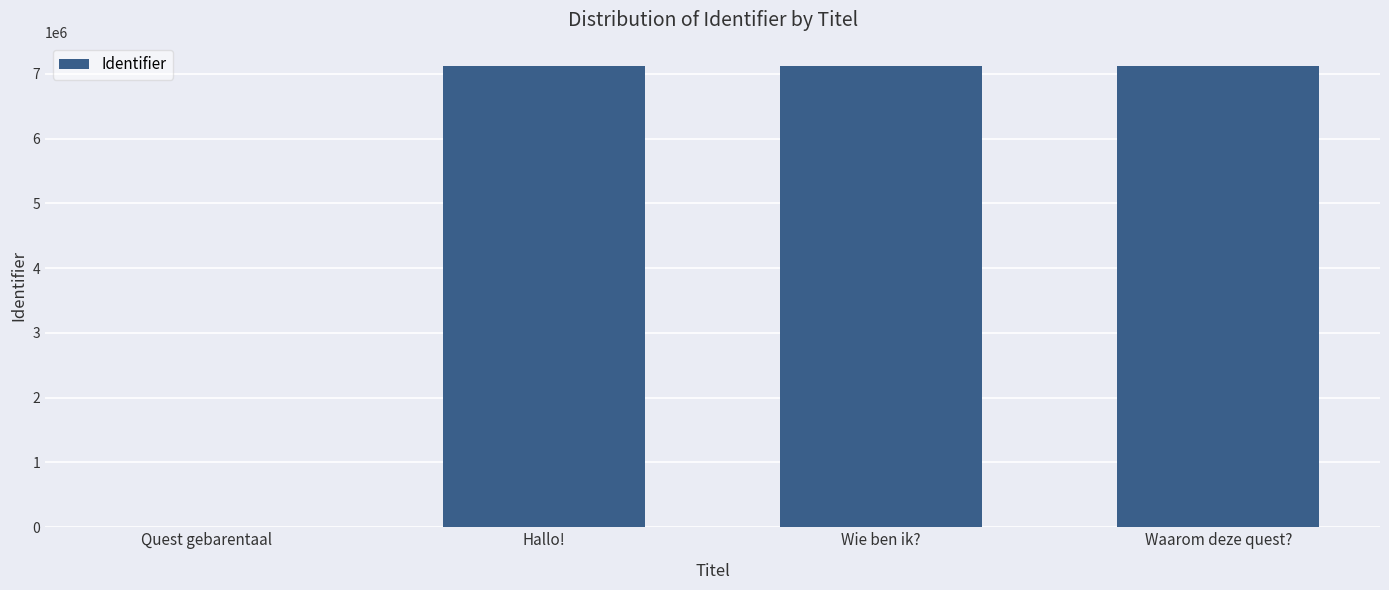

What is the sum of the values at Quest gebarentaal and Waarom deze quest??

7125943